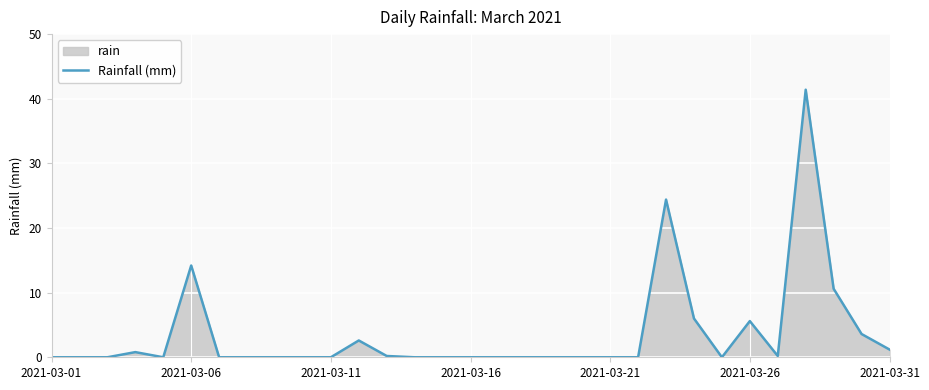

What is the maximum value shown in the chart?

41.4